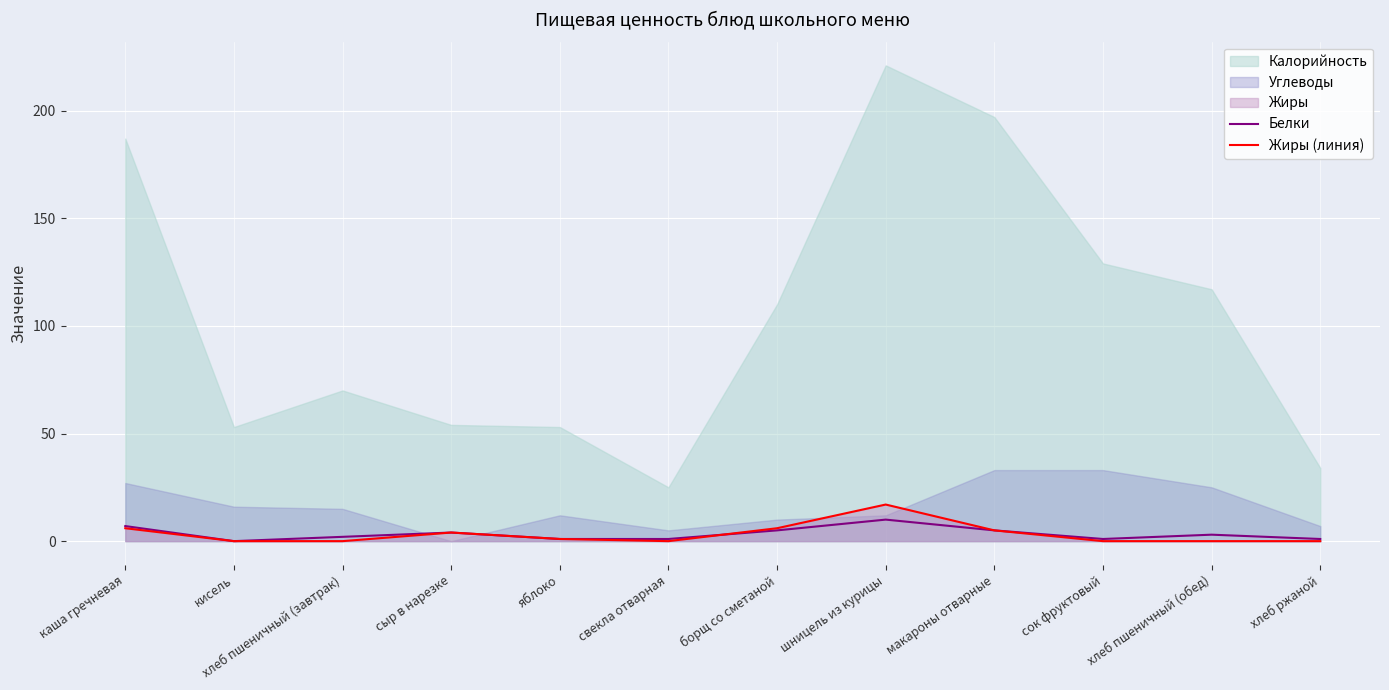

Between макароны отварные and сок фруктовый, which is larger?

макароны отварные